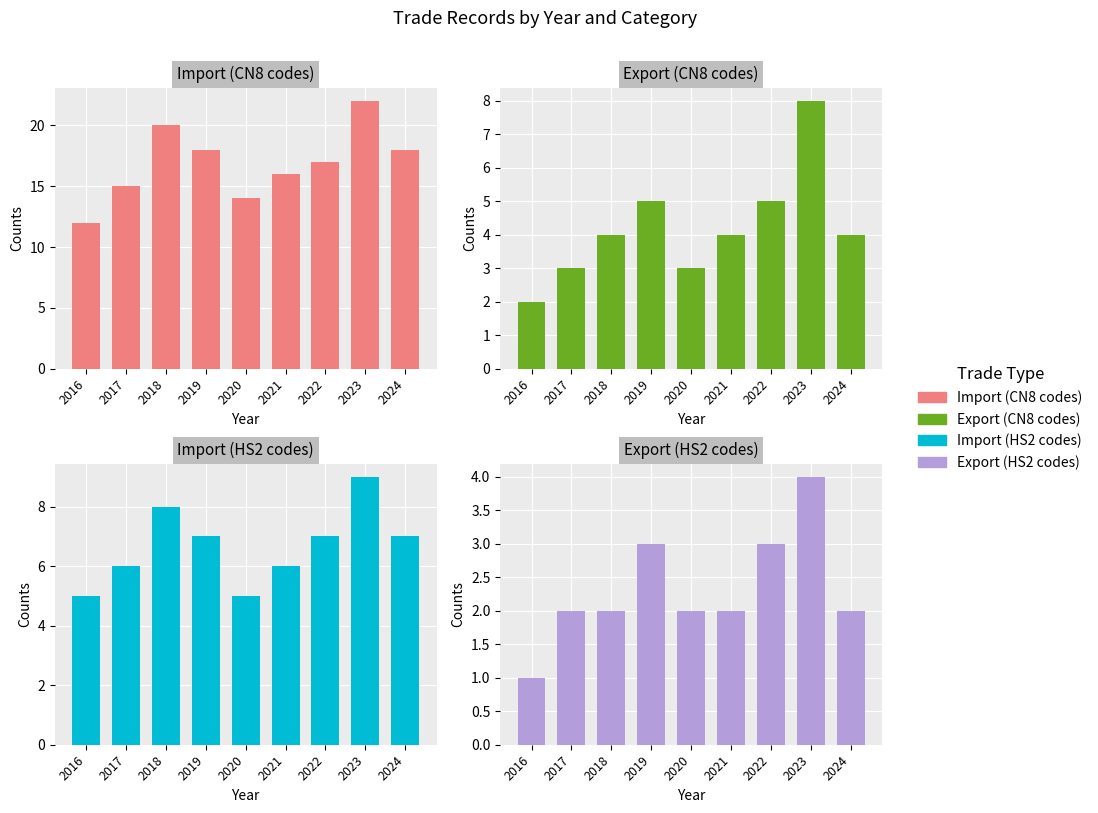

What is the average value of the Export (HS2 codes) series?

2